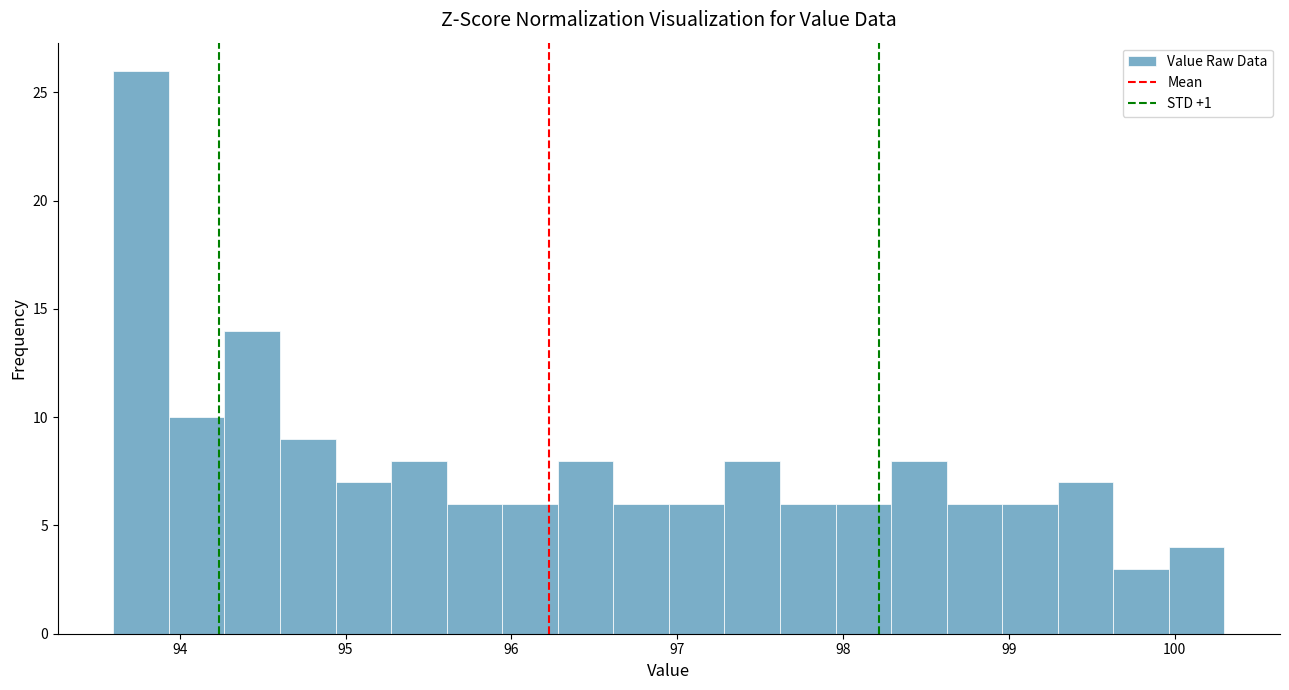

Read against the x-axis, roughly where is the centre of the tallest bar?

93.8